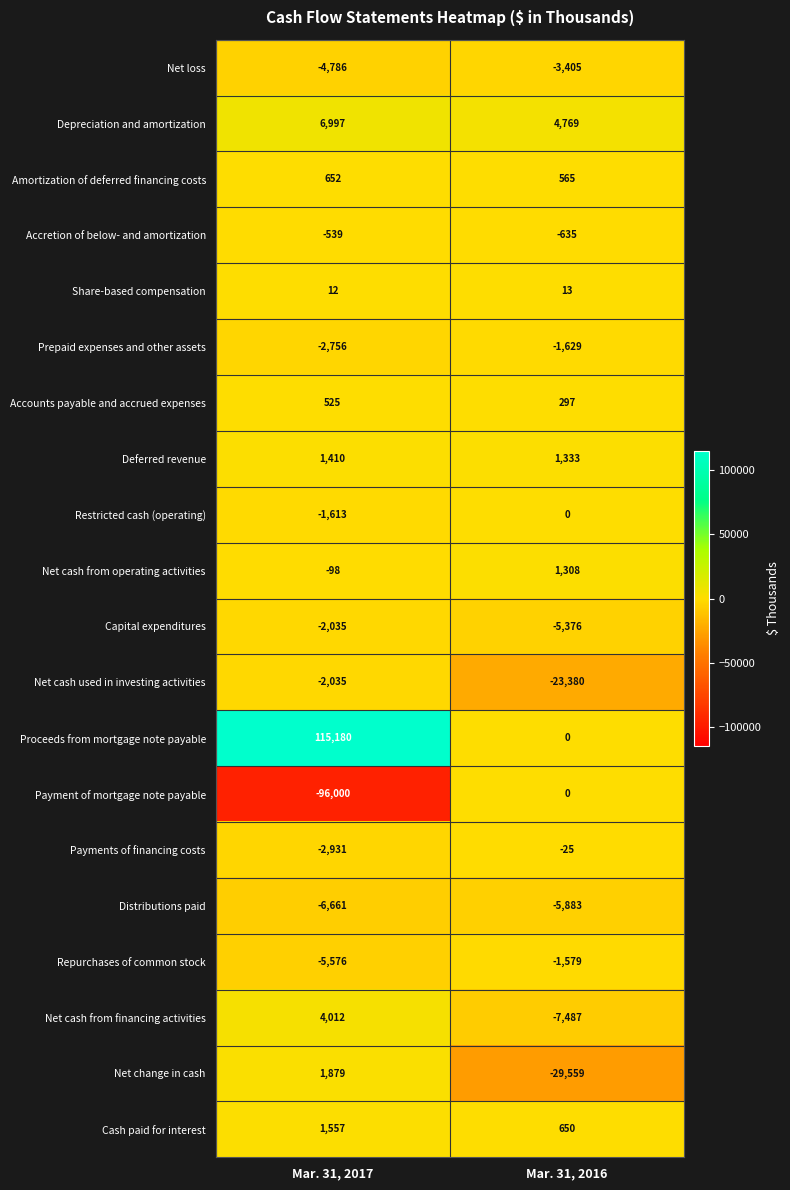

At which category is the sum across all series the highest?

Mar. 31, 2017